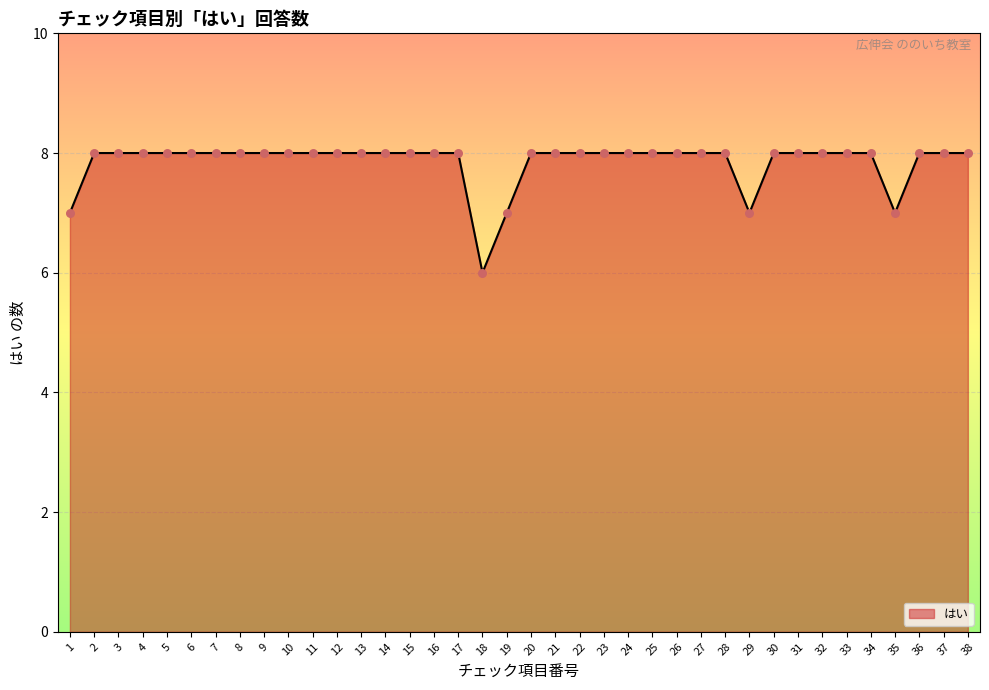

What is the change in value from 22 to 35?

-1